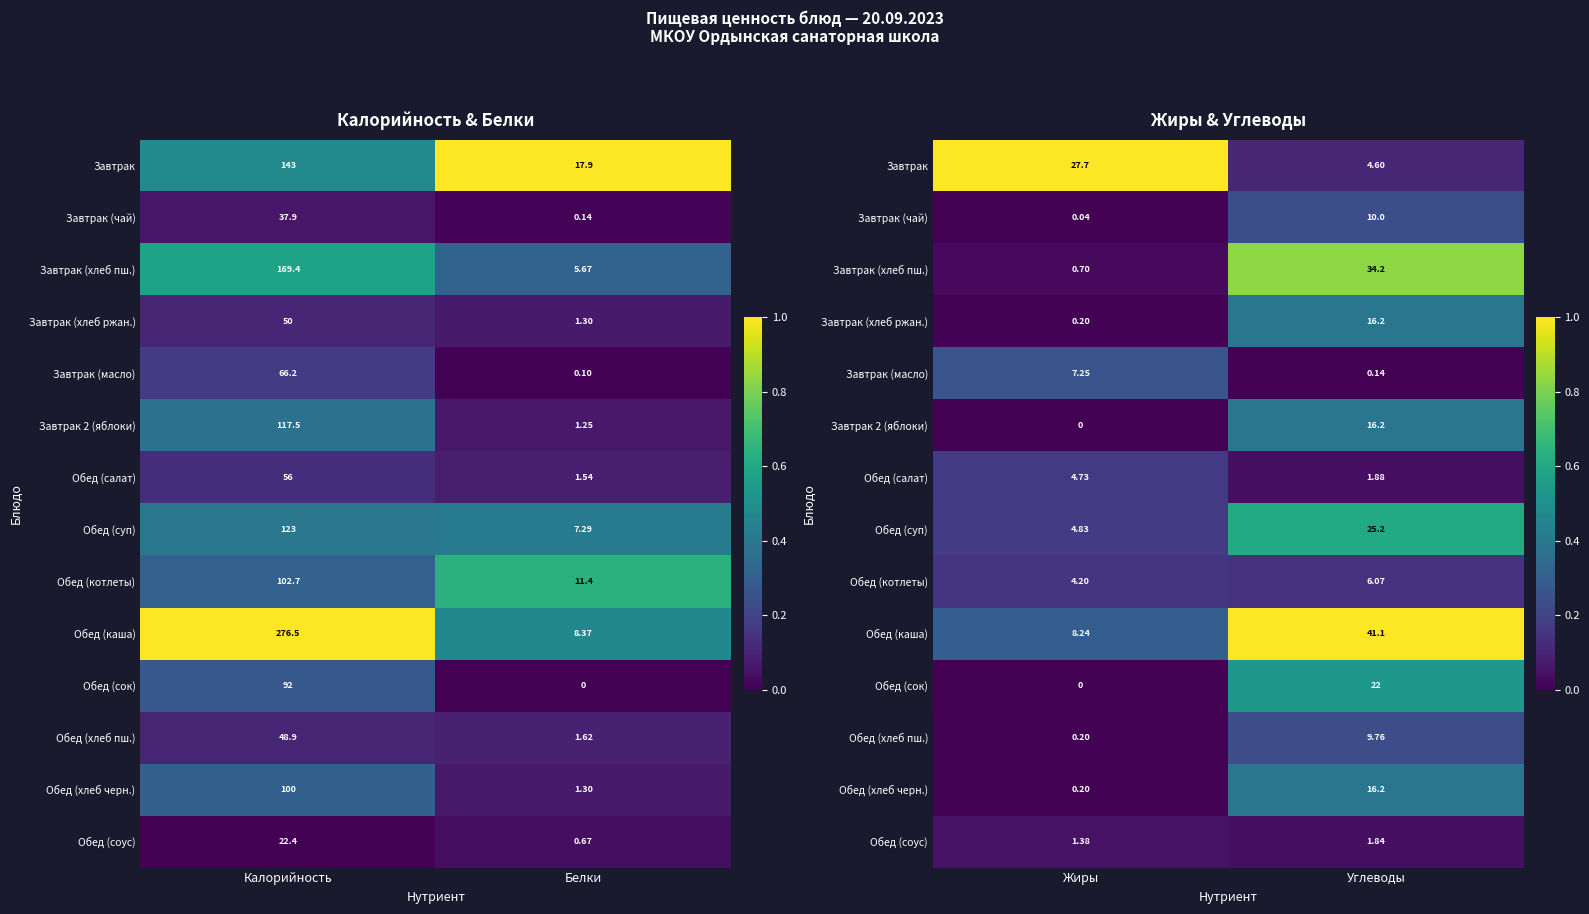

The value of Завтрак (чай) at Углеводы is 0.3. True or false?

False